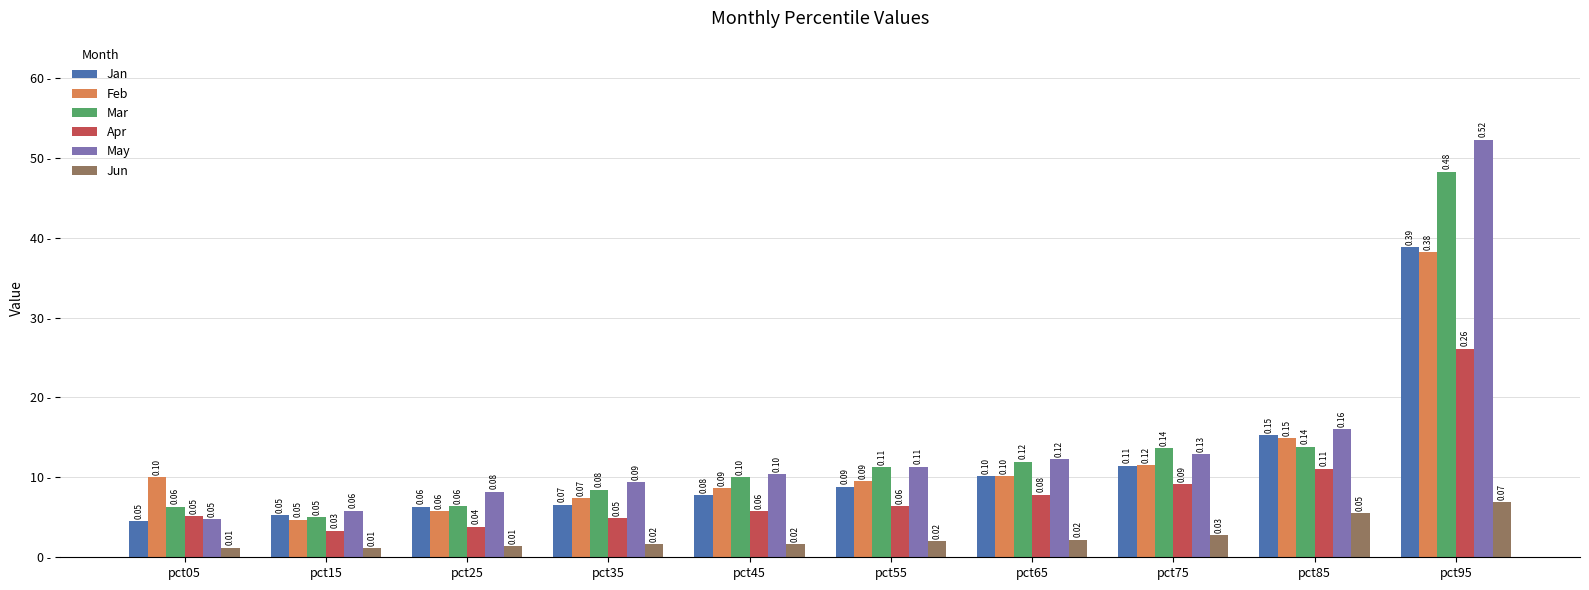

True or false: Apr has a value of 0.1 at pct25.

False